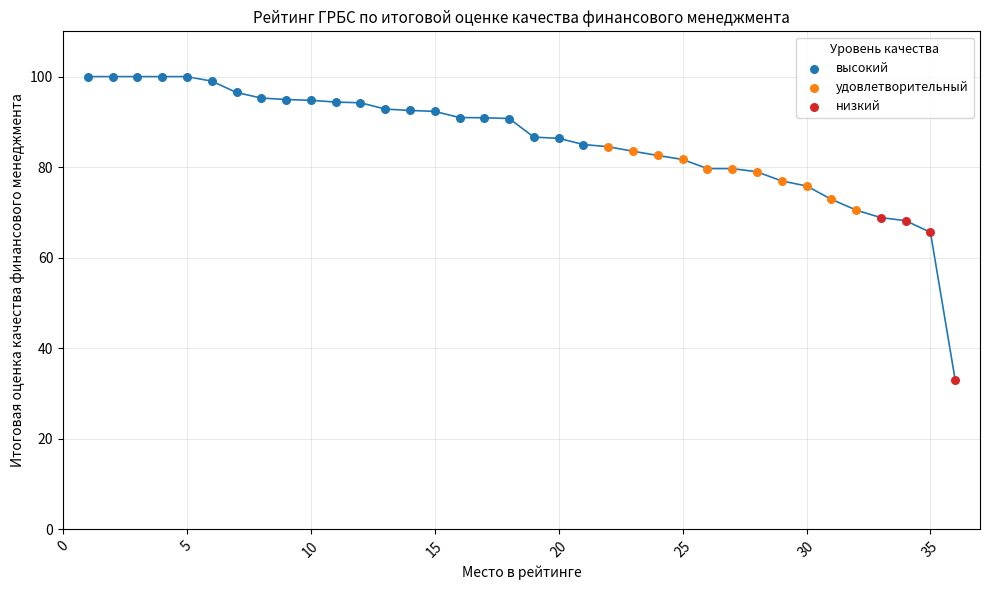

Which series reaches the minimum Y coordinate?

низкий